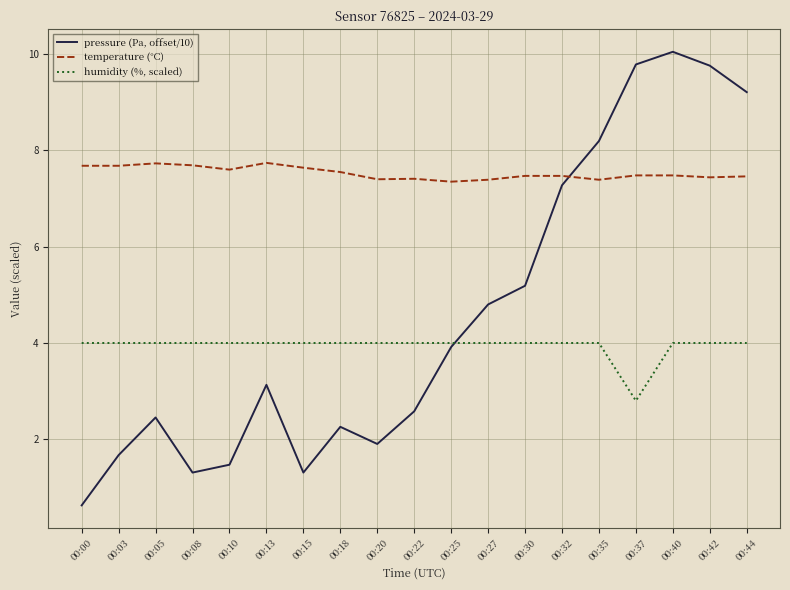

At 00:25, list the series in order from smallest to largest.

pressure (Pa, offset/10), humidity (%, scaled), temperature (°C)